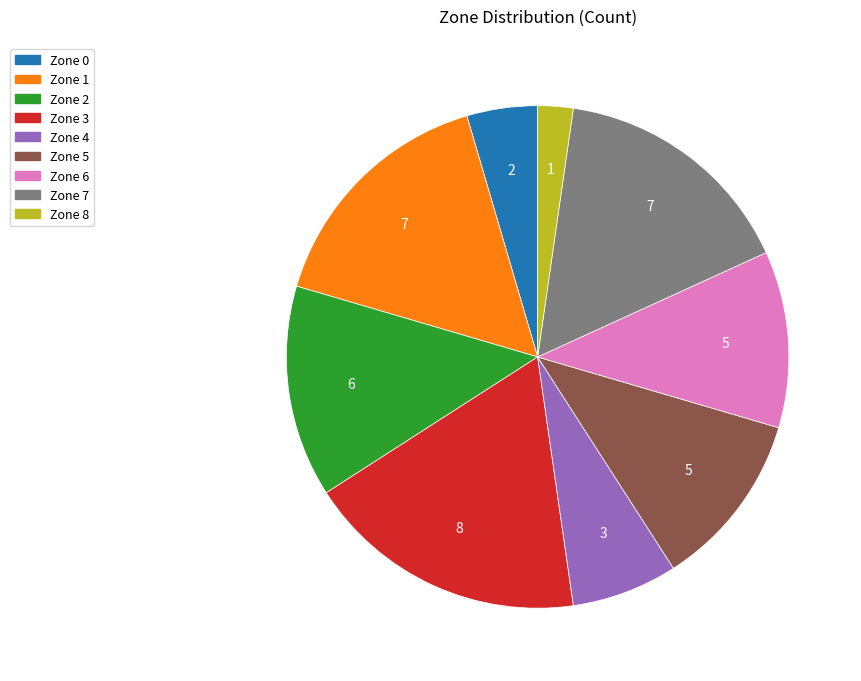

Is it true that Zone 6 is 4% of the pie?

False